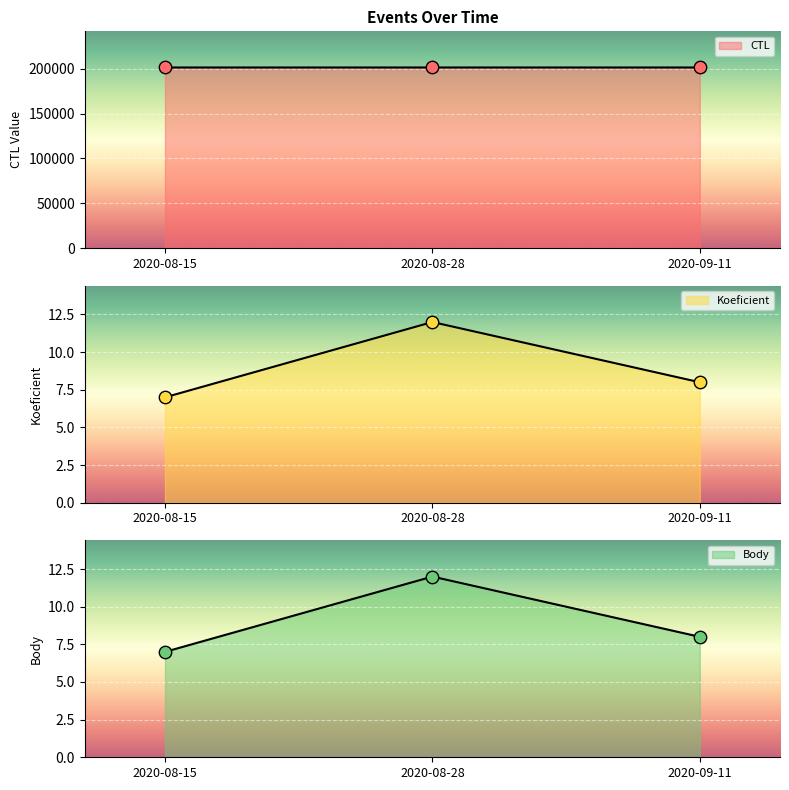

Which series reaches the minimum Y coordinate?

Koeficient